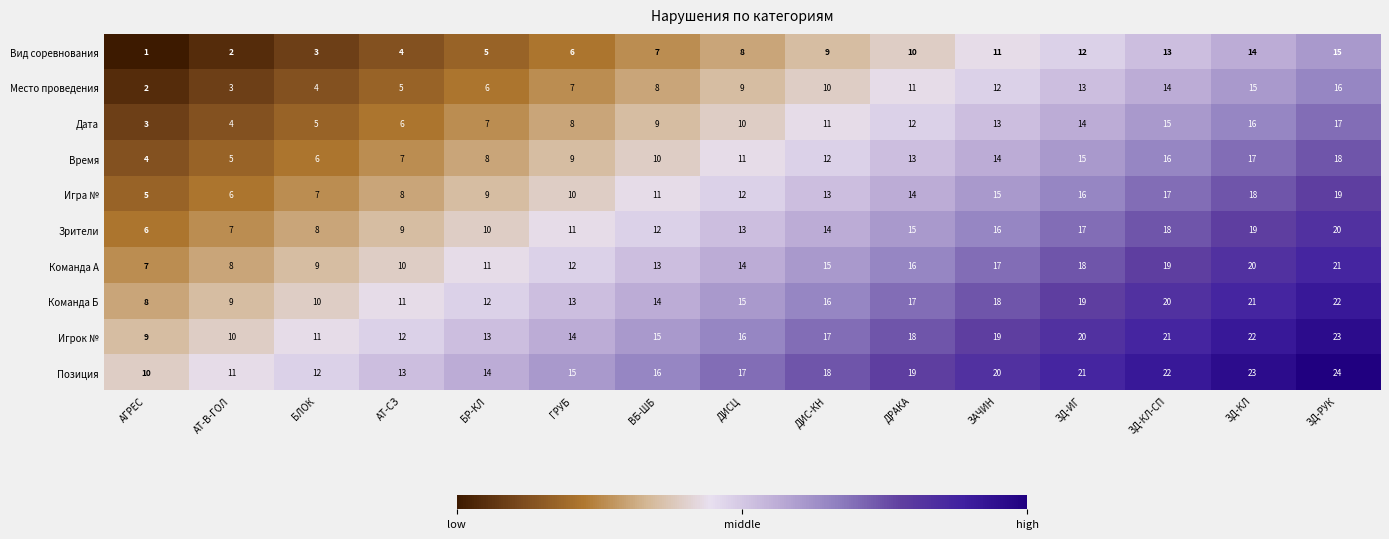

At how many categories does at least one series exceed 1?

15